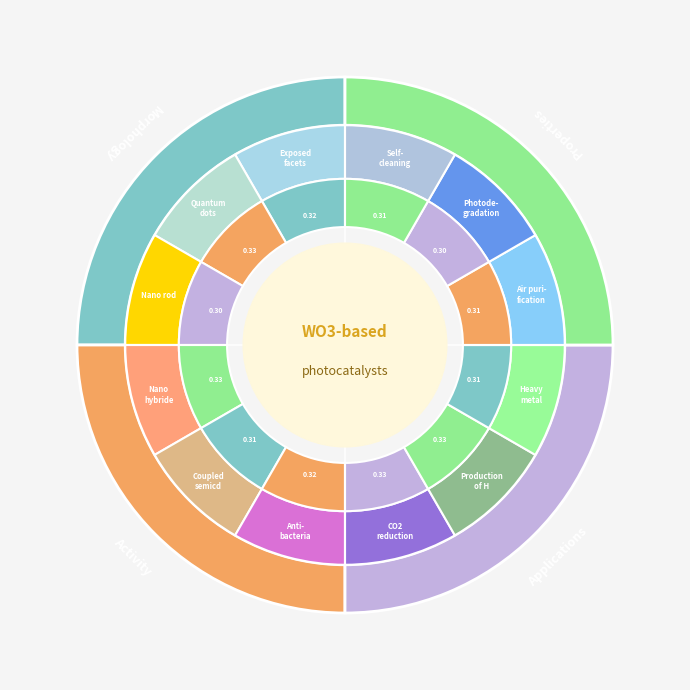

Is there any slice that represents more than half of the pie?

No